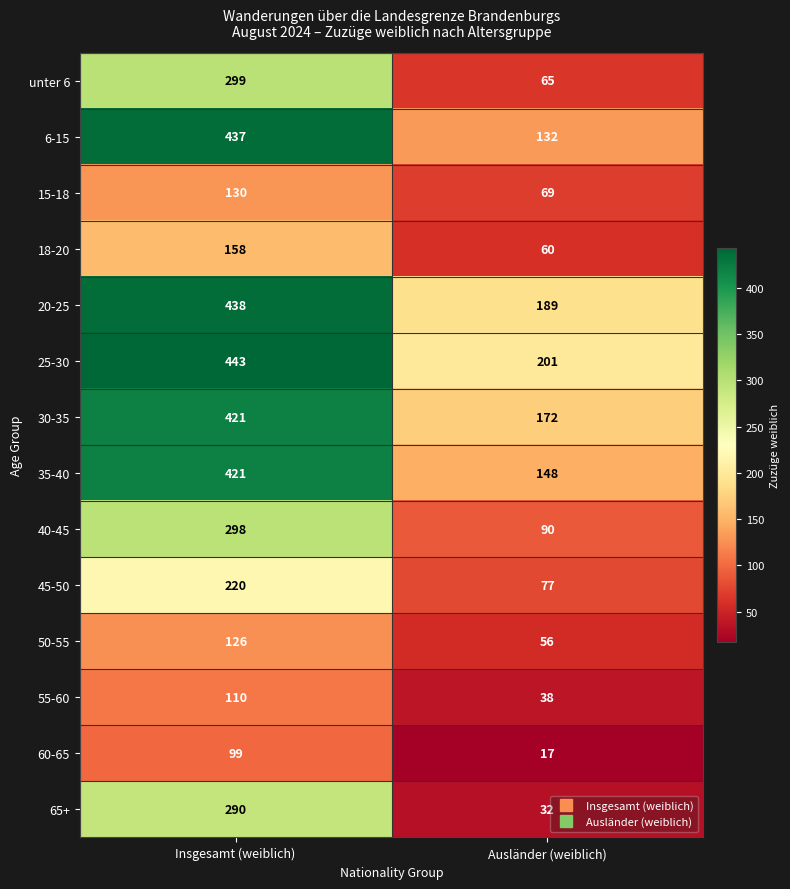

Reading left to right, transcribe all the data shown in this chart.

unter 6: 299	65
6-15: 437	132
15-18: 130	69
18-20: 158	60
20-25: 438	189
25-30: 443	201
30-35: 421	172
35-40: 421	148
40-45: 298	90
45-50: 220	77
50-55: 126	56
55-60: 110	38
60-65: 99	17
65+: 290	32